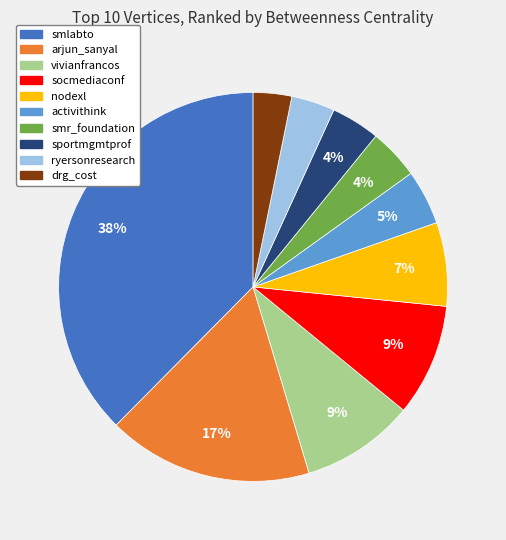

To the nearest percent, what is the average slice percentage?

10%